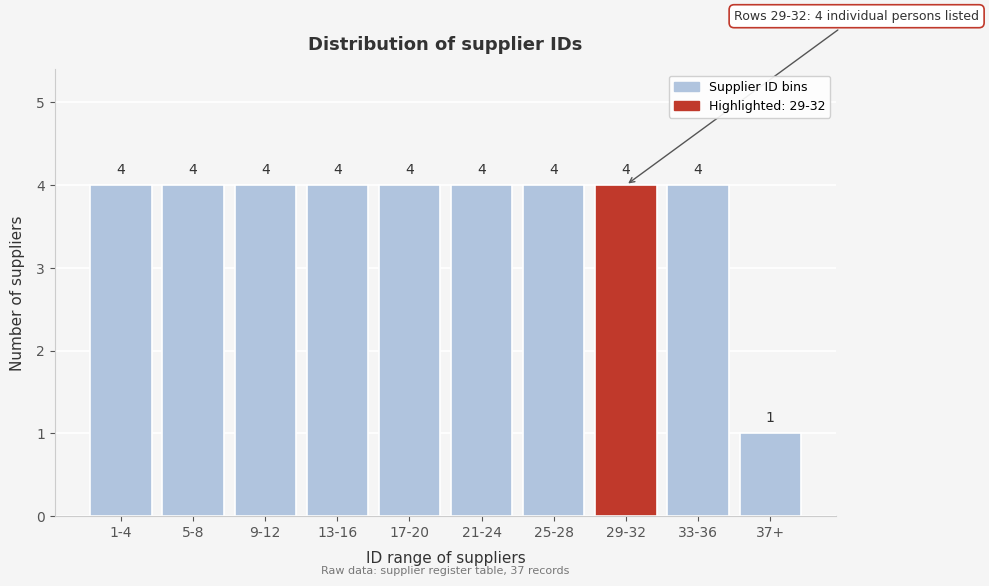

Reading left to right, what are all the values shown in this chart?

4	4	4	4	4	4	4	4	4	1